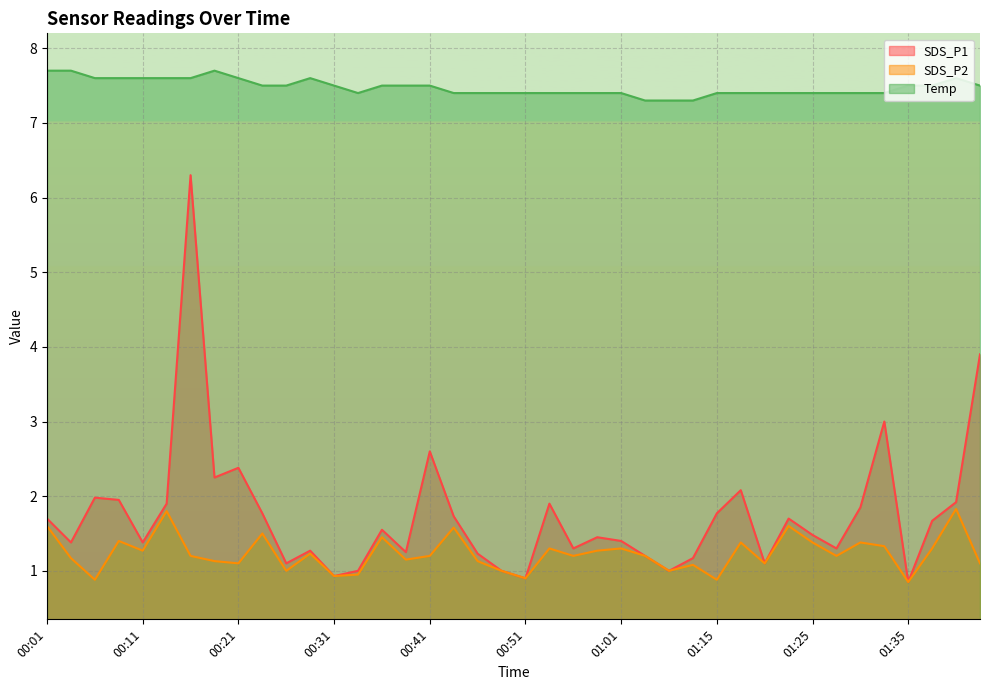

Count the number of categories in the chart.

40